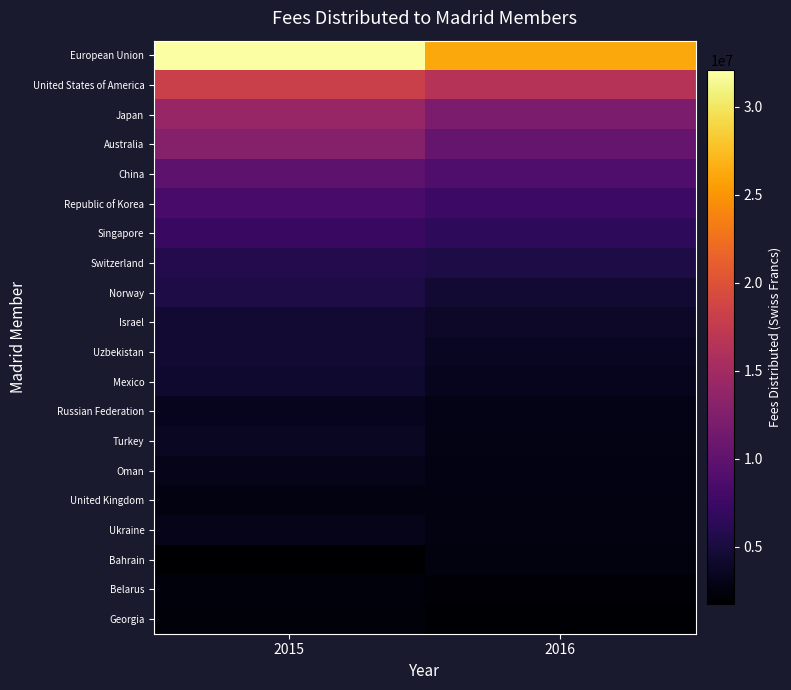

Between 2016 and 2015, which is larger?

2015